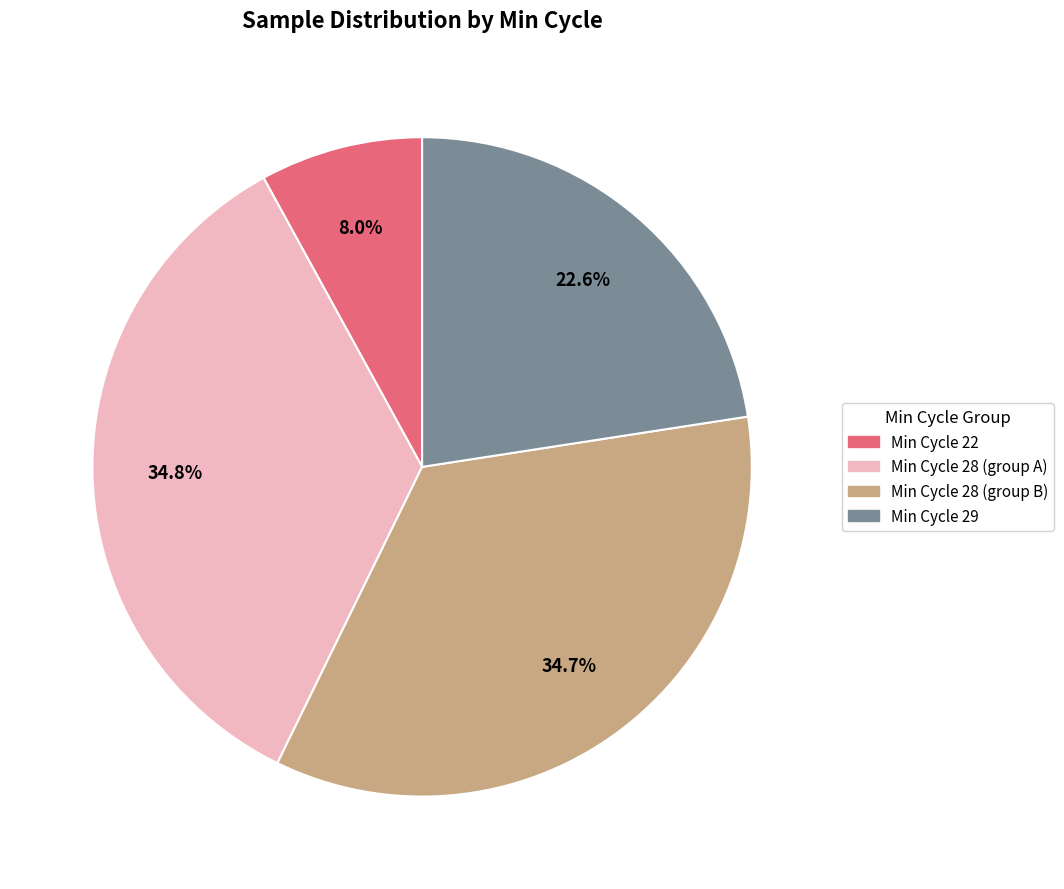

How many segments does this pie chart have?

4